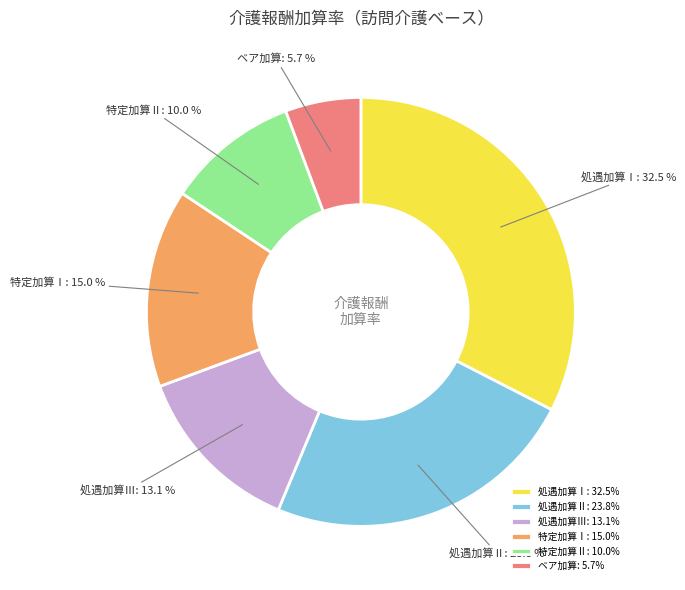

Is it true that 処遇加算Ⅲ is 13% of the pie?

True